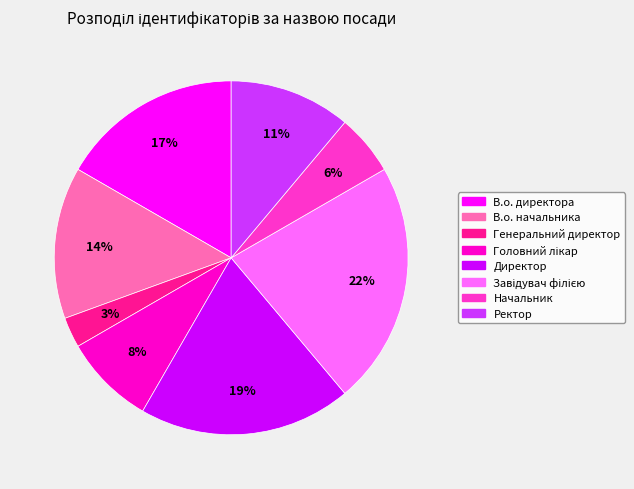

True or false: В.о. начальника accounts for 14% of the total.

True